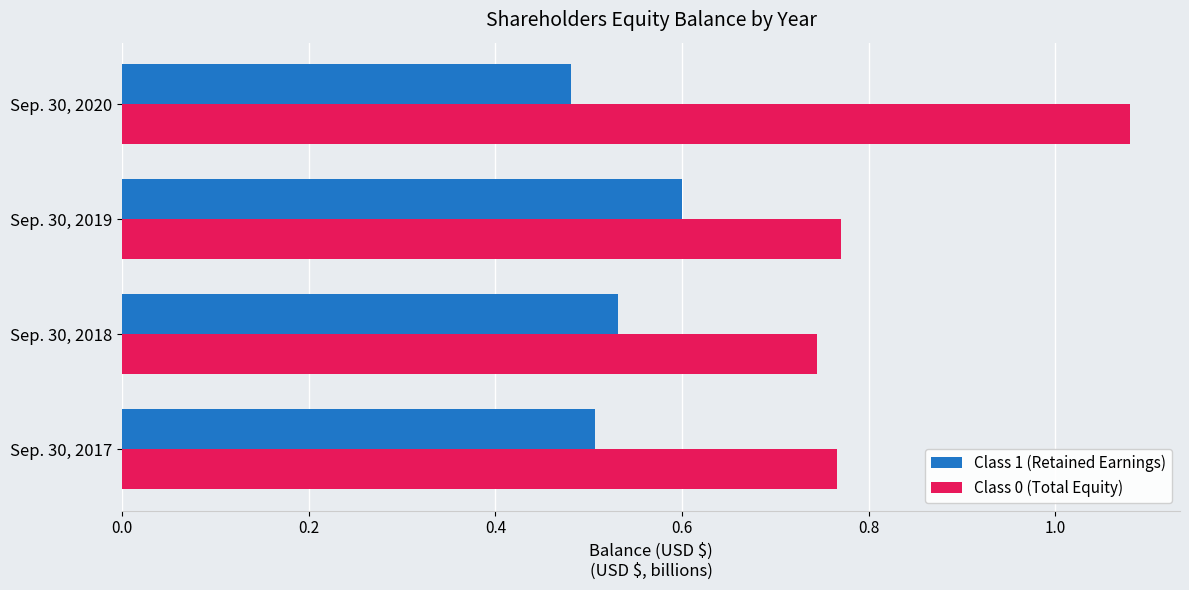

List the series in order of their overall mean, lowest first.

Class 1 (Retained Earnings), Class 0 (Total Equity)